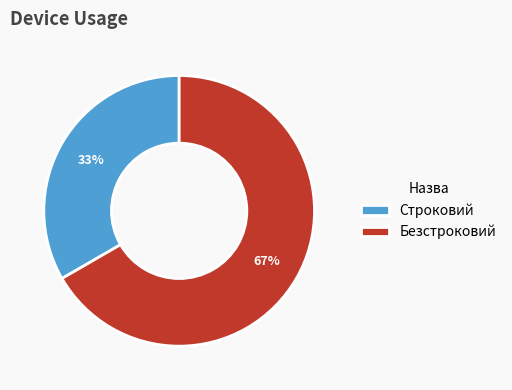

To the nearest percent, what is the average slice percentage?

50%